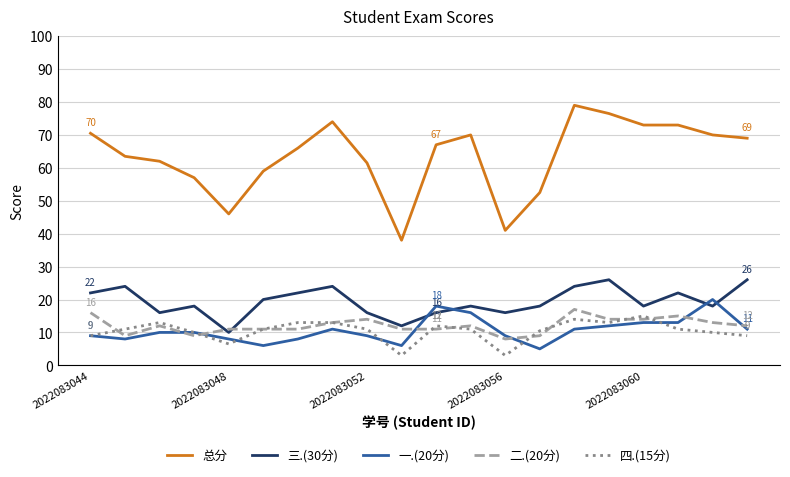

True or false: 四.(15分) and 三.(30分) cross at least once.

False